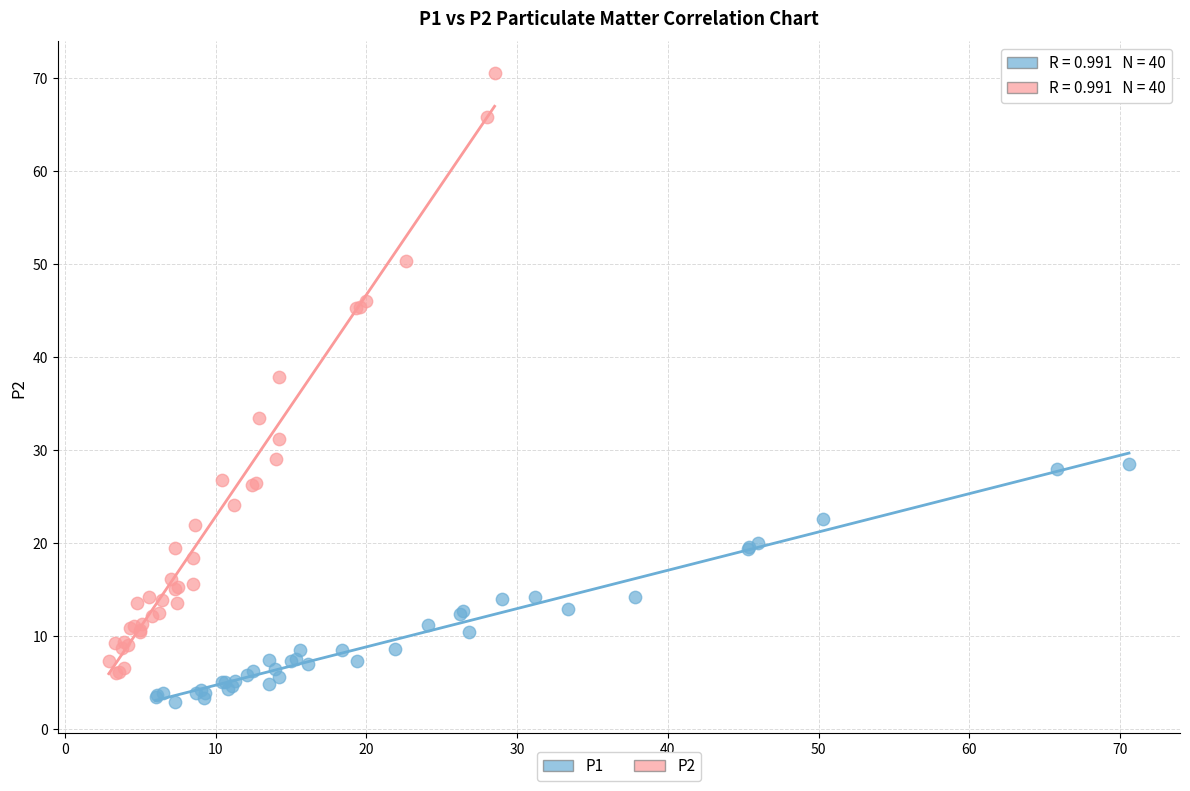

Which series has the widest spread of Y values?

P2